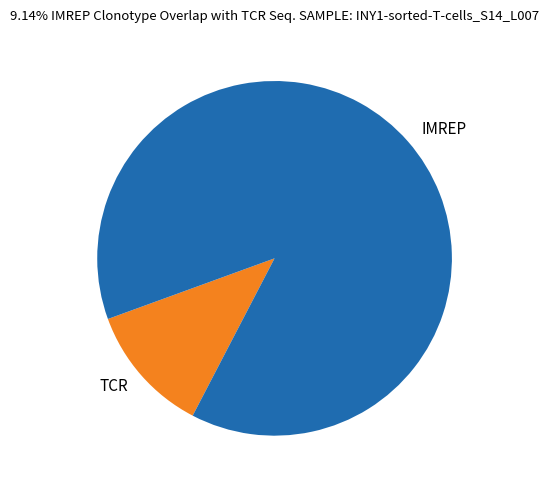

Which has a higher value, TCR or IMREP?

IMREP